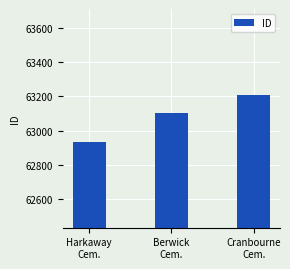

List the labels in order of value, smallest first.

Harkaway
Cem., Berwick
Cem., Cranbourne
Cem.